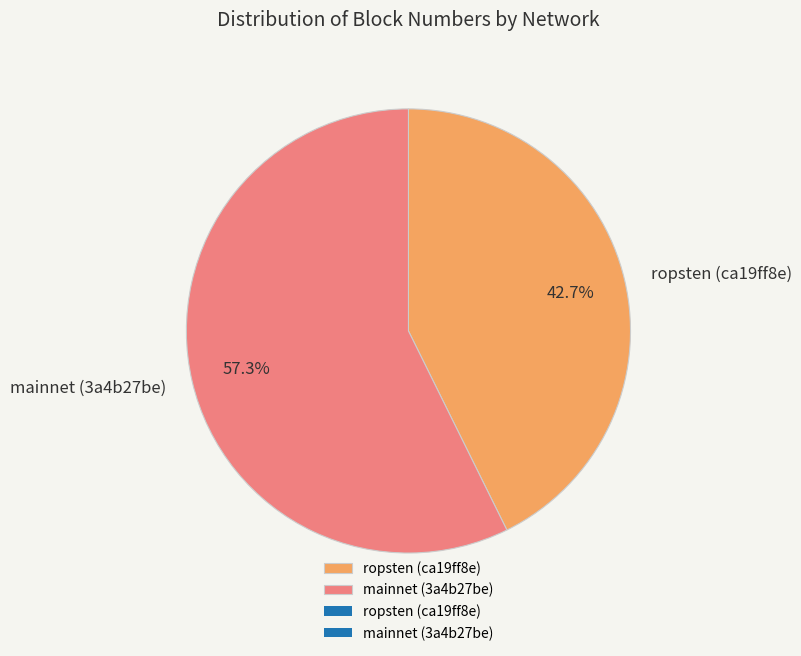

Approximately how many times larger is the value at ropsten (ca19ff8e) compared to mainnet (3a4b27be)?

0.7